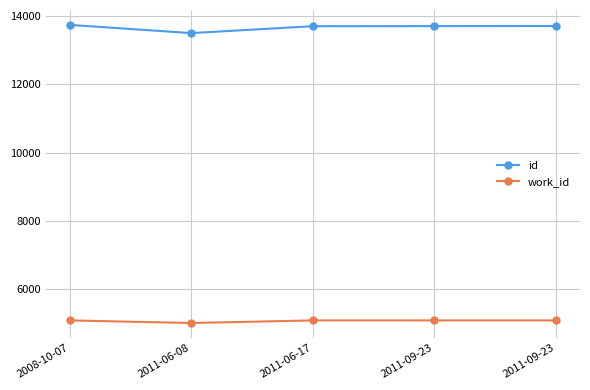

Is the value of id at 2008-10-07 greater than the value of work_id at 2011-09-23?

Yes